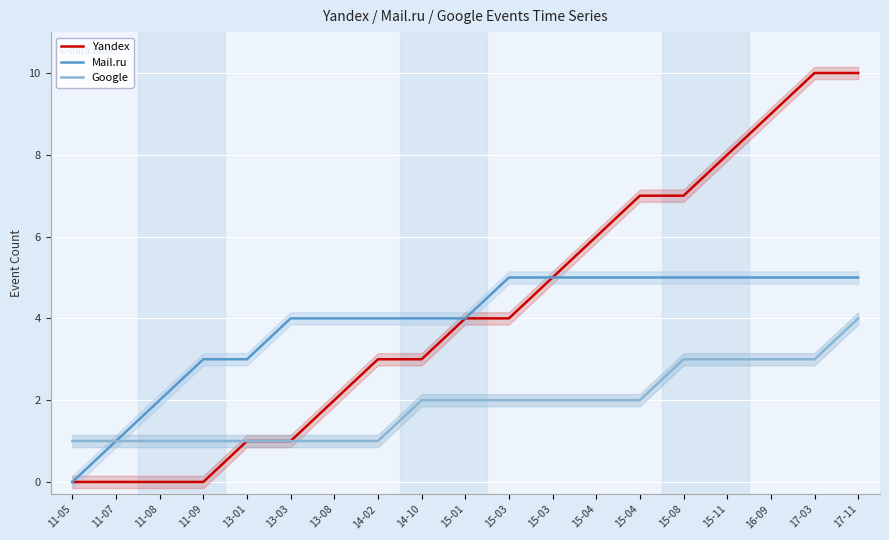

At 11-05, list the series in order from smallest to largest.

Yandex, Mail.ru, Google